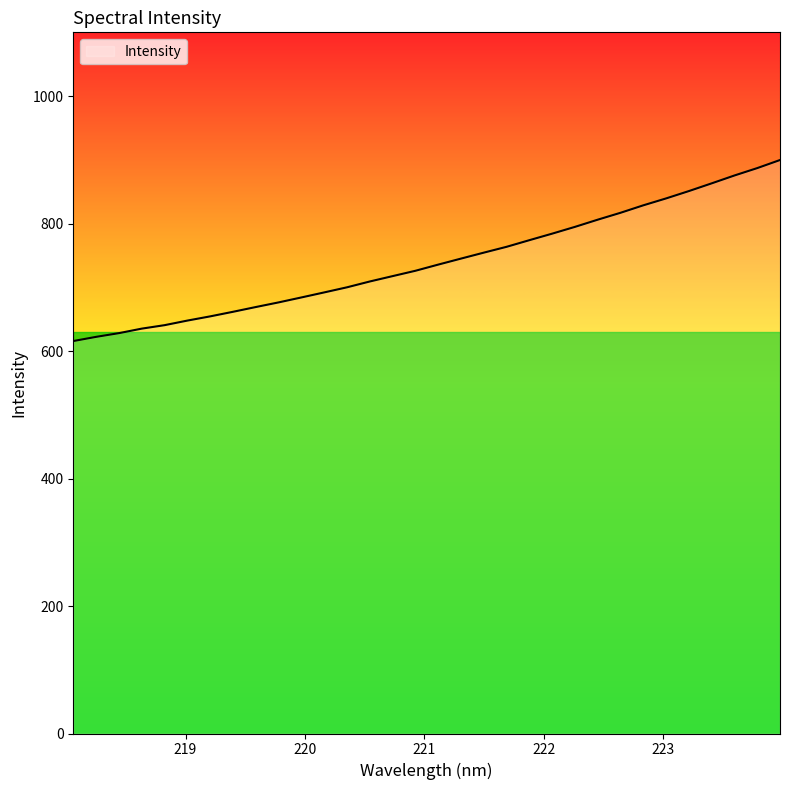

What is the maximum value shown in the chart?

899.7